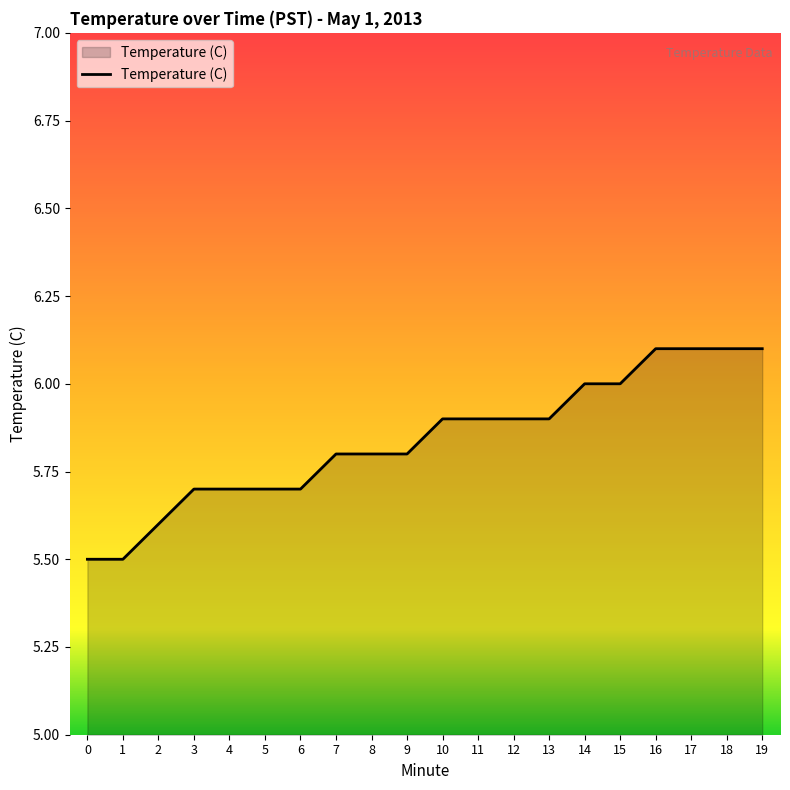

True or false: the data shows 5.7 at 6.

True